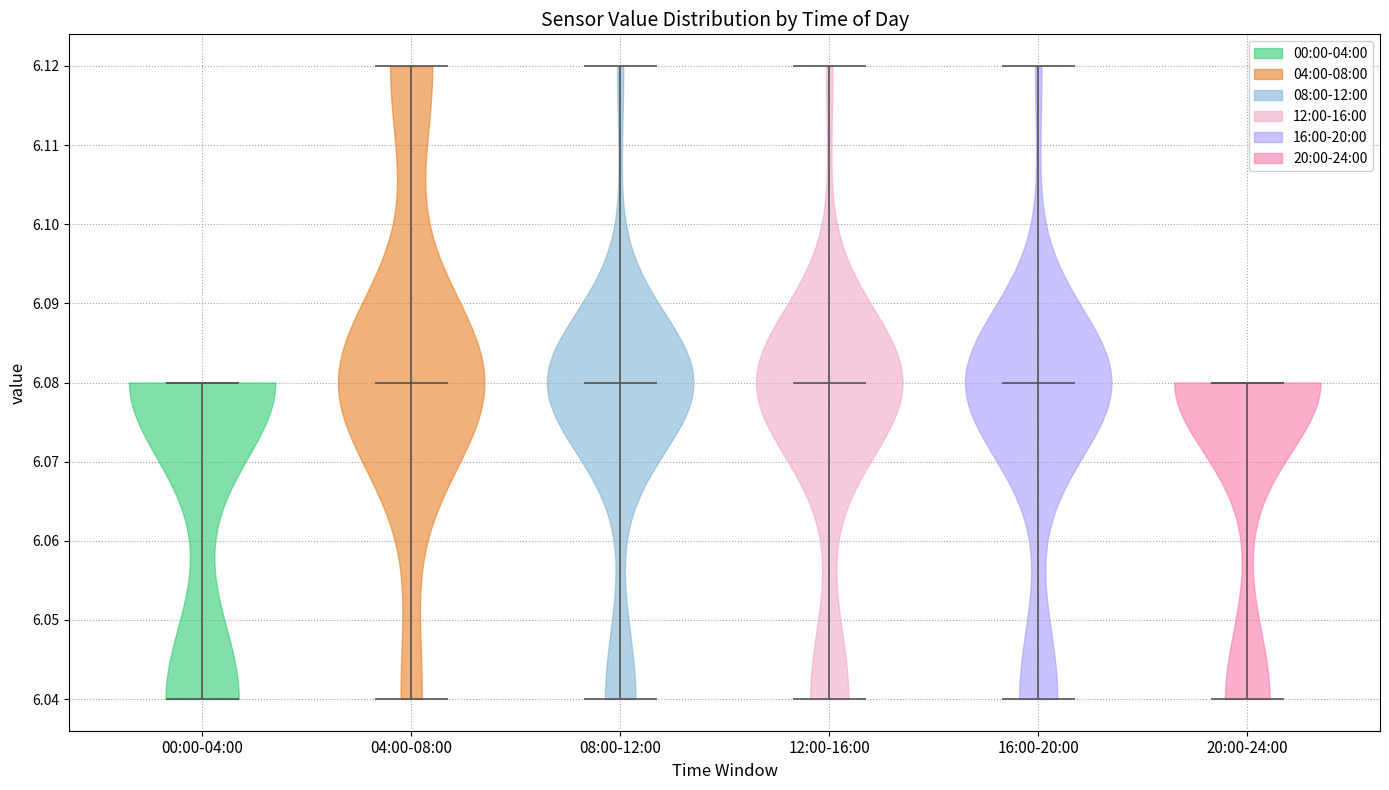

Reading left to right, read every violin against the y-axis: where its median line is, and the lowest and highest points it reaches. The values are not printed on the chart, so give them approximately, as read against the axis.

00:00-04:00: median line 6.08, lowest point 6.04, highest point 6.08
04:00-08:00: median line 6.08, lowest point 6.04, highest point 6.12
08:00-12:00: median line 6.08, lowest point 6.04, highest point 6.12
12:00-16:00: median line 6.08, lowest point 6.04, highest point 6.12
16:00-20:00: median line 6.08, lowest point 6.04, highest point 6.12
20:00-24:00: median line 6.08, lowest point 6.04, highest point 6.08